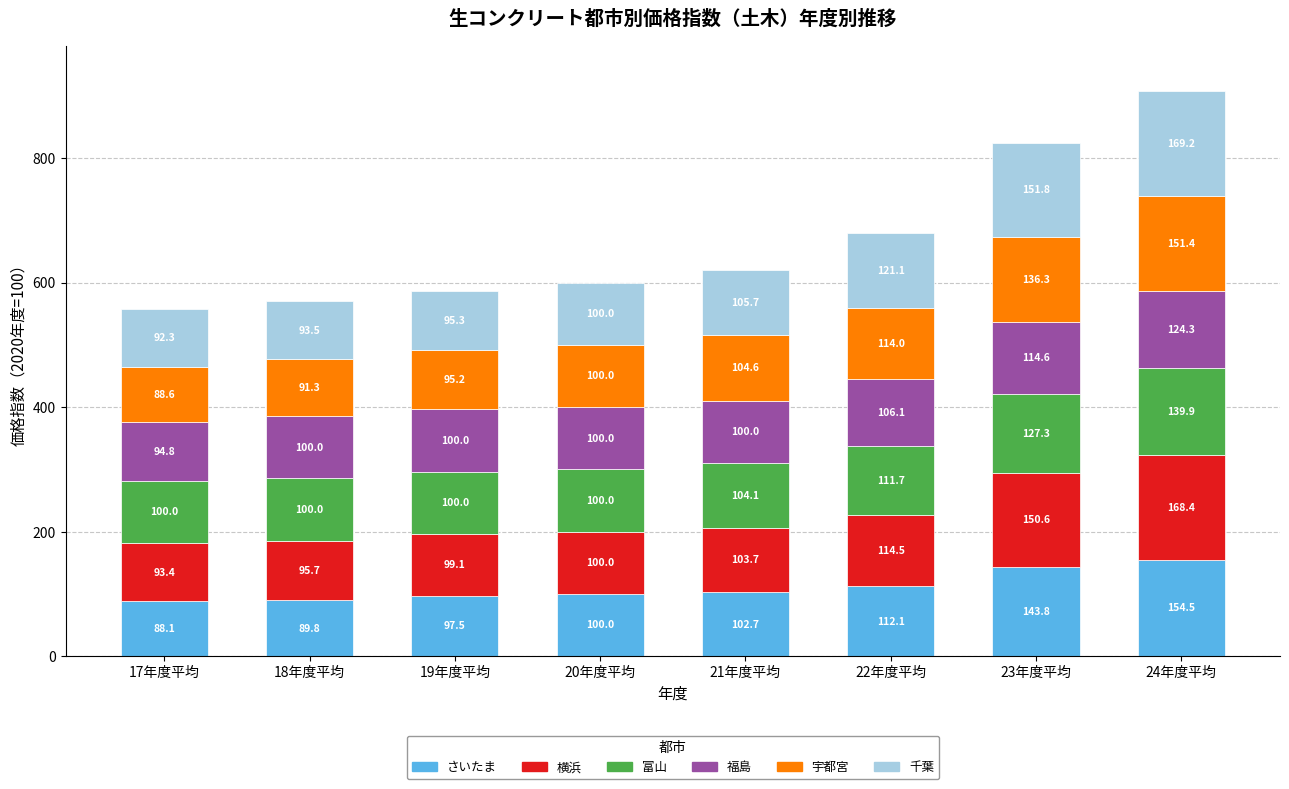

Reading left to right, what are the values for さいたま?

17年度平均=88.1	18年度平均=89.8	19年度平均=97.5	20年度平均=100.0	21年度平均=102.7	22年度平均=112.1	23年度平均=143.8	24年度平均=154.5